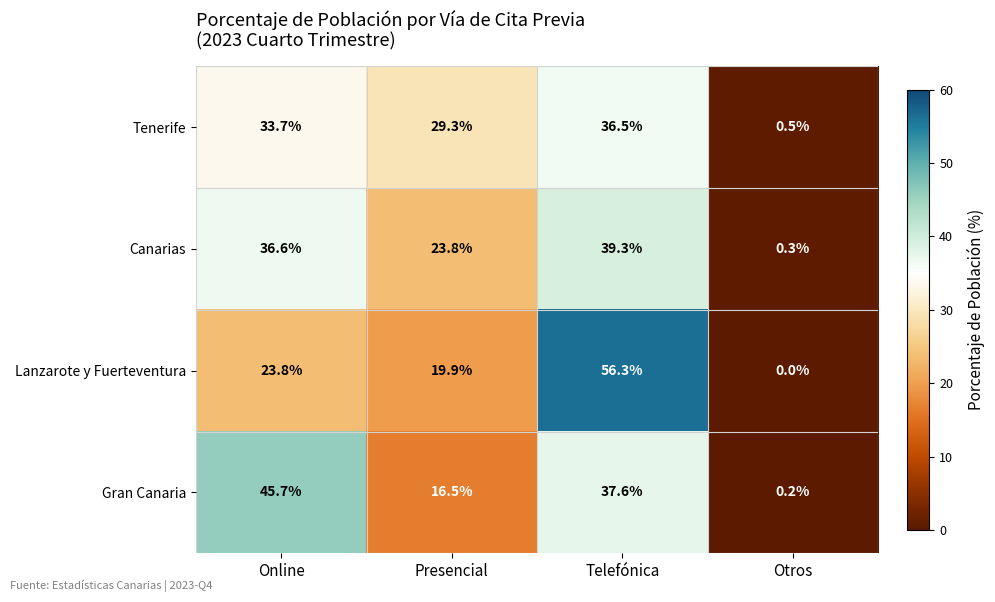

What is the sum of all Lanzarote y Fuerteventura values?

100.0